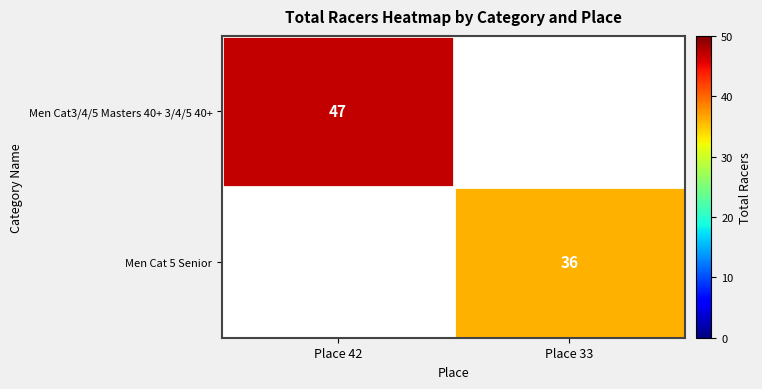

True or false: Men Cat3/4/5 Masters 40+ 3/4/5 40+ has a value of 47 at Place 42.

True